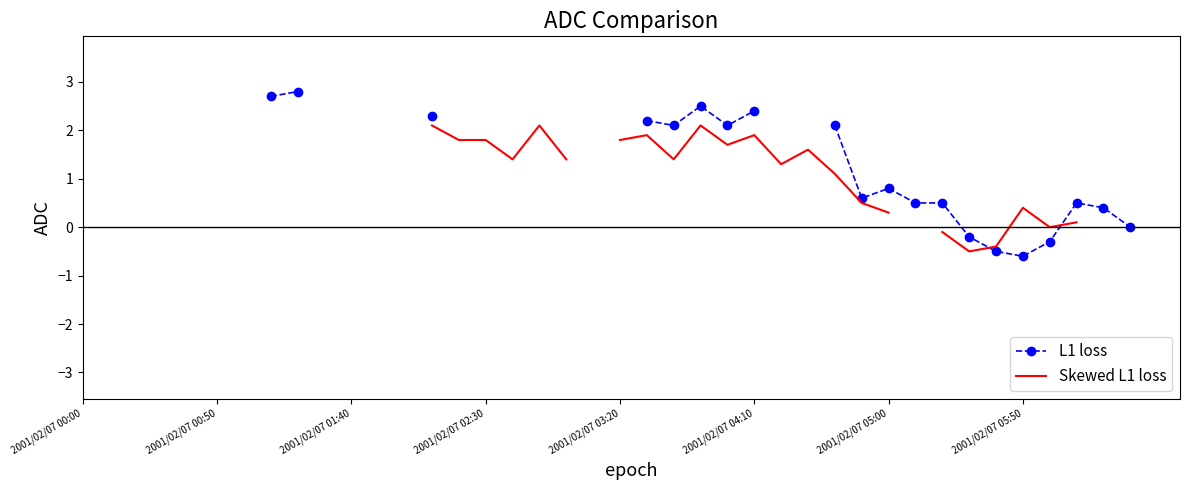

What is the label of the 9th point from the right?

31